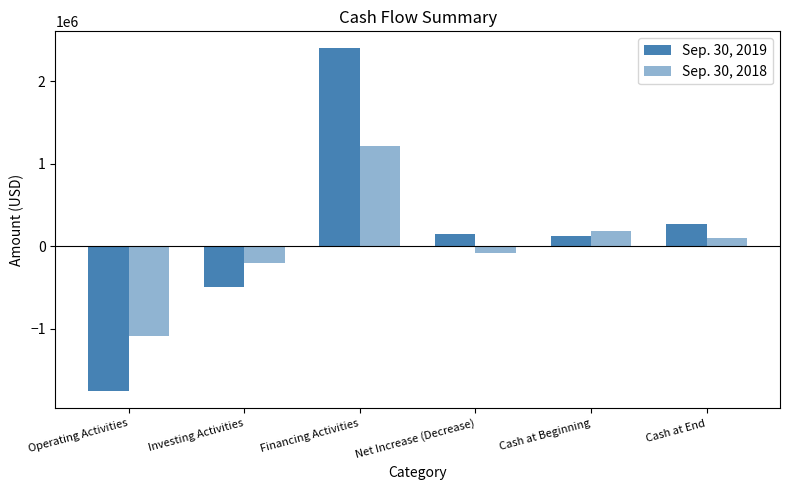

Between Operating Activities and Cash at Beginning, which series saw the biggest shift?

Sep. 30, 2019